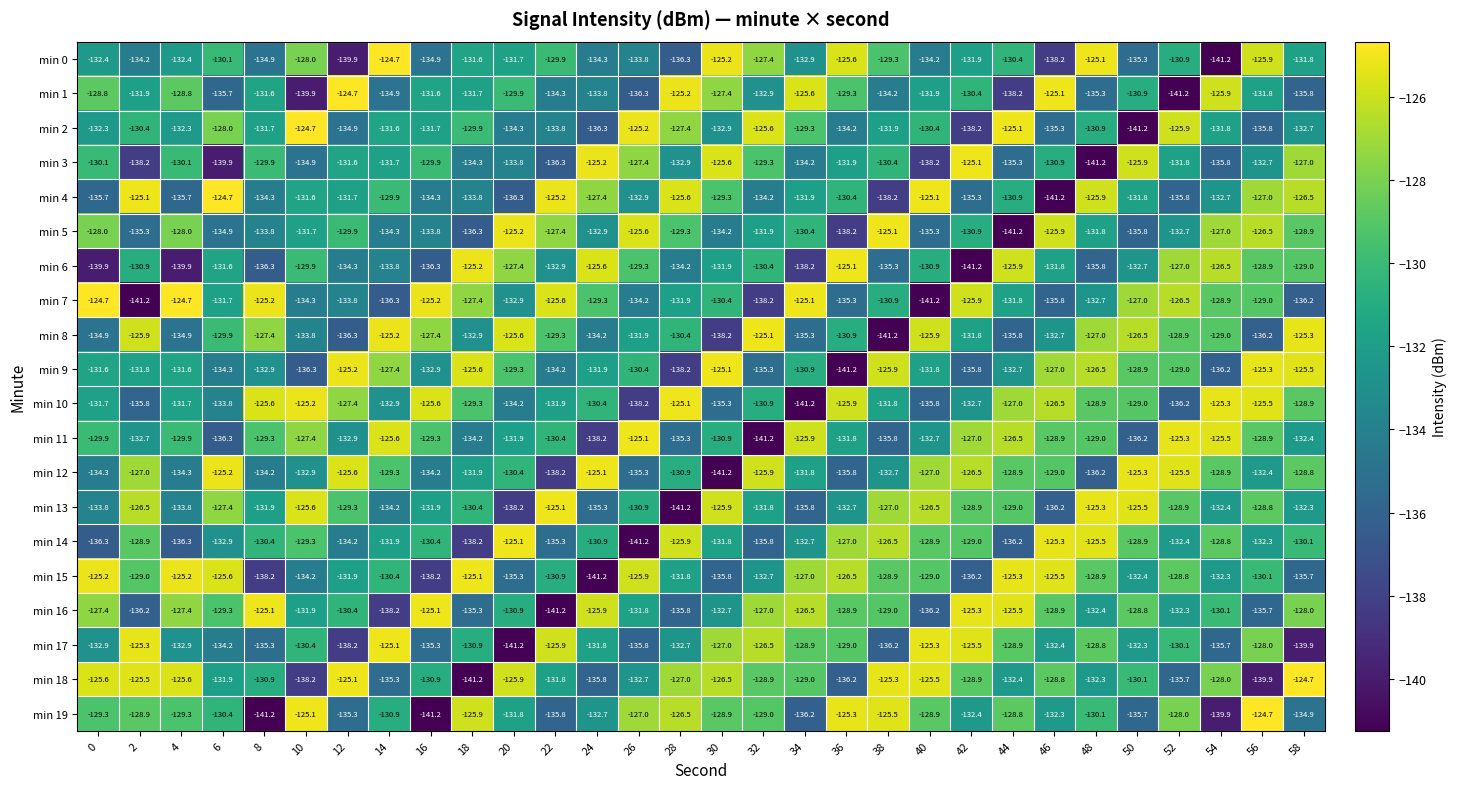

What is the maximum value shown in the chart?

-124.7